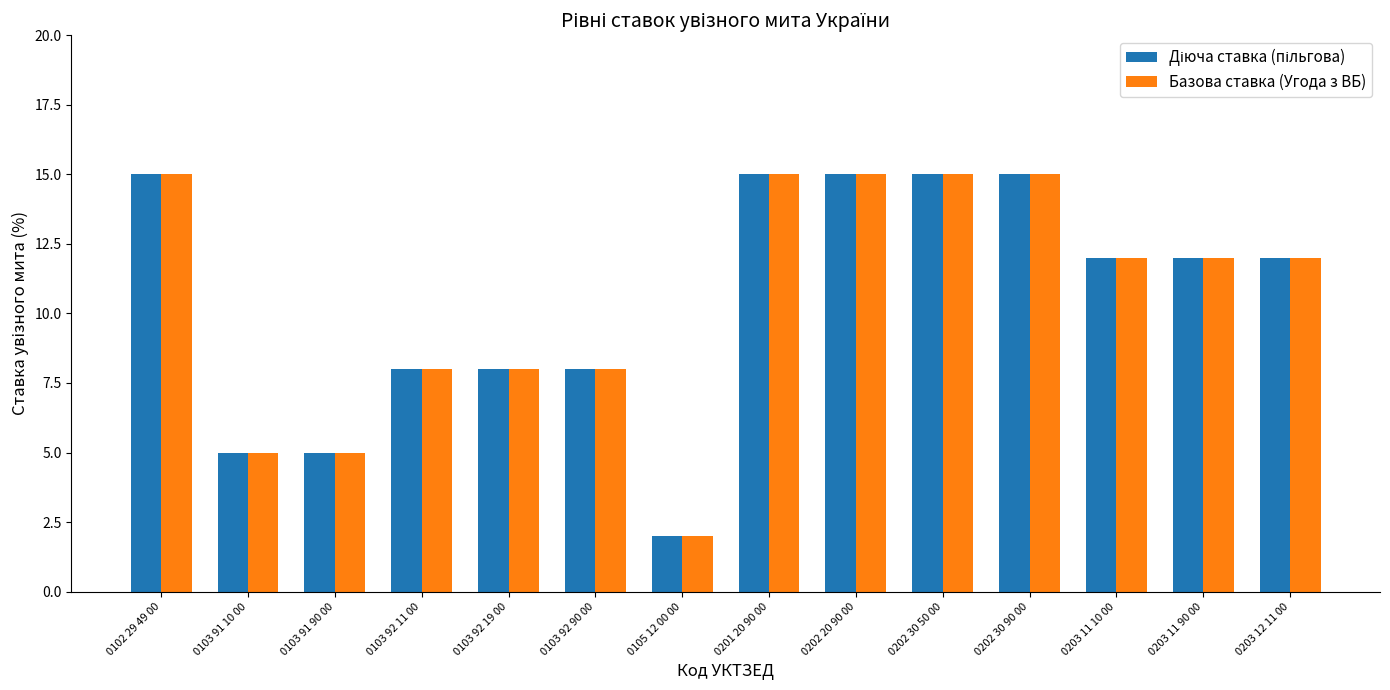

Does the chart contain any negative values?

No